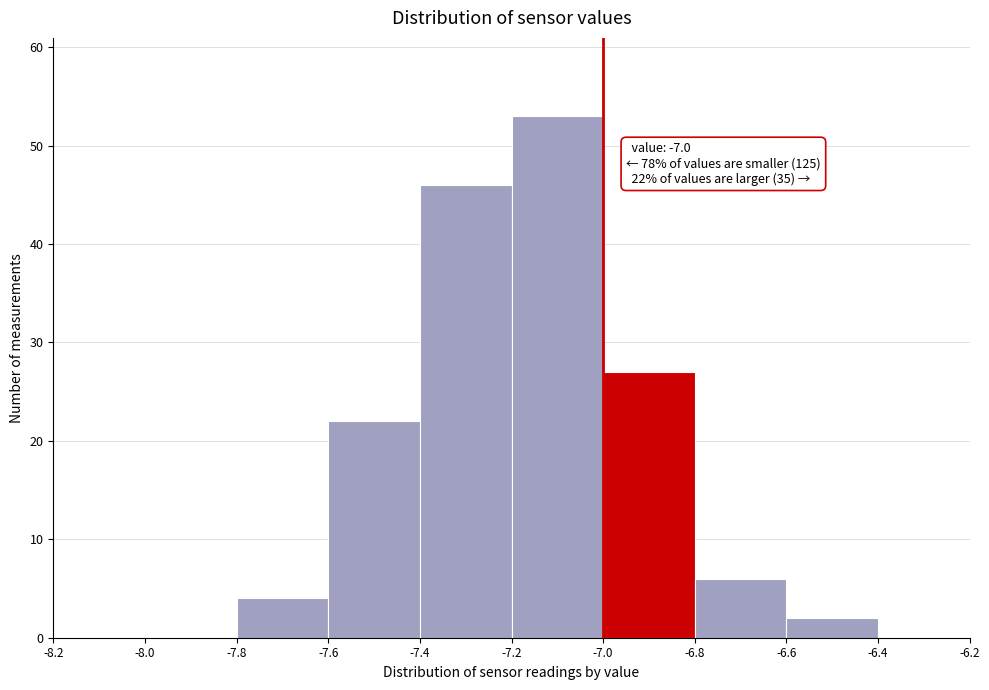

Which range on the x-axis has the tallest bar?

-7.2 to -7.0